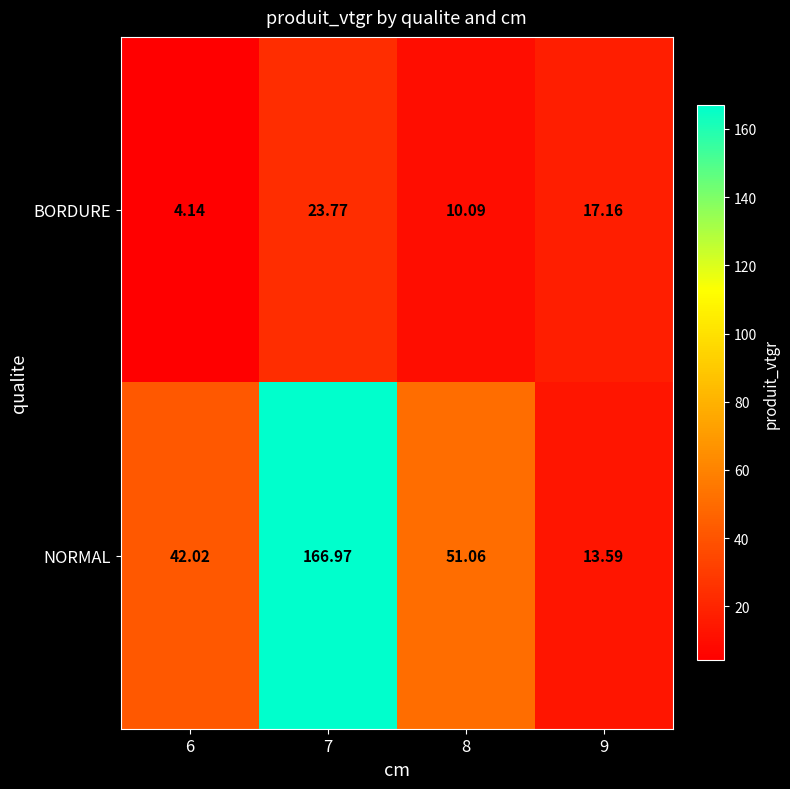

Rank the series at 7 from highest to lowest value.

NORMAL, BORDURE